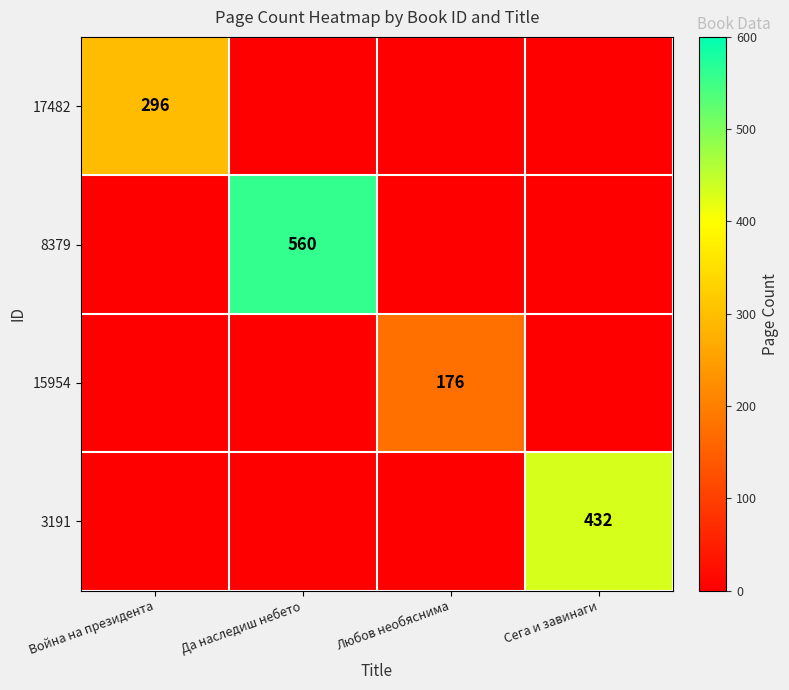

What is the difference between the highest and lowest values at Любов необяснима?

176